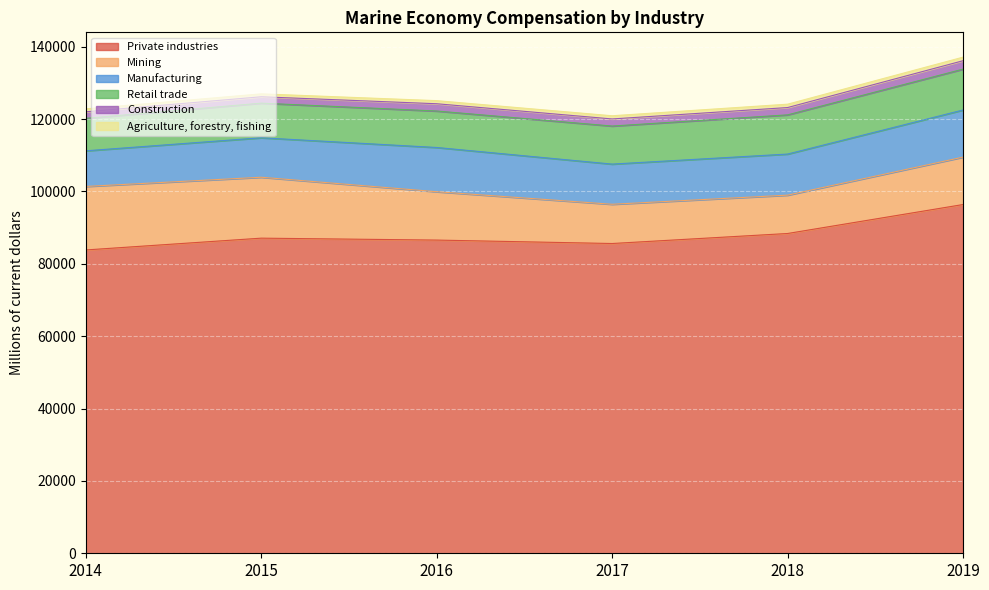

Is it true that Private industries equals 172474 at 2019?

False